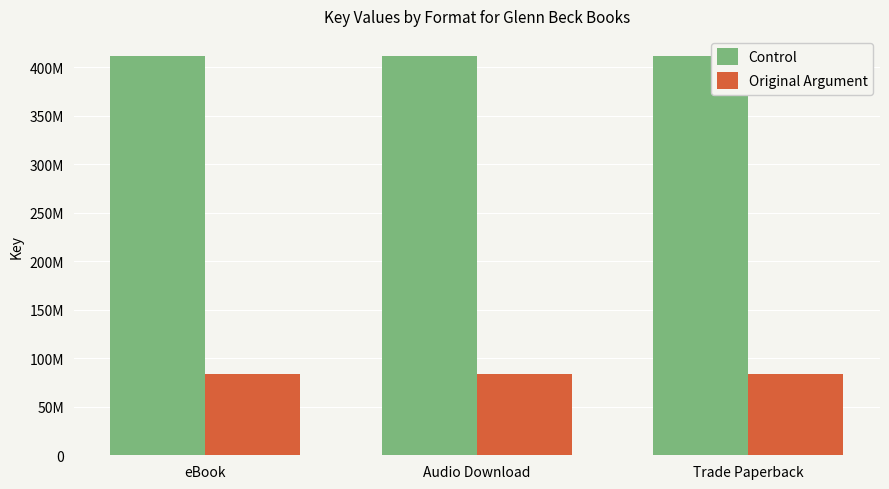

The Control series shows 411845076 at eBook. True or false?

True